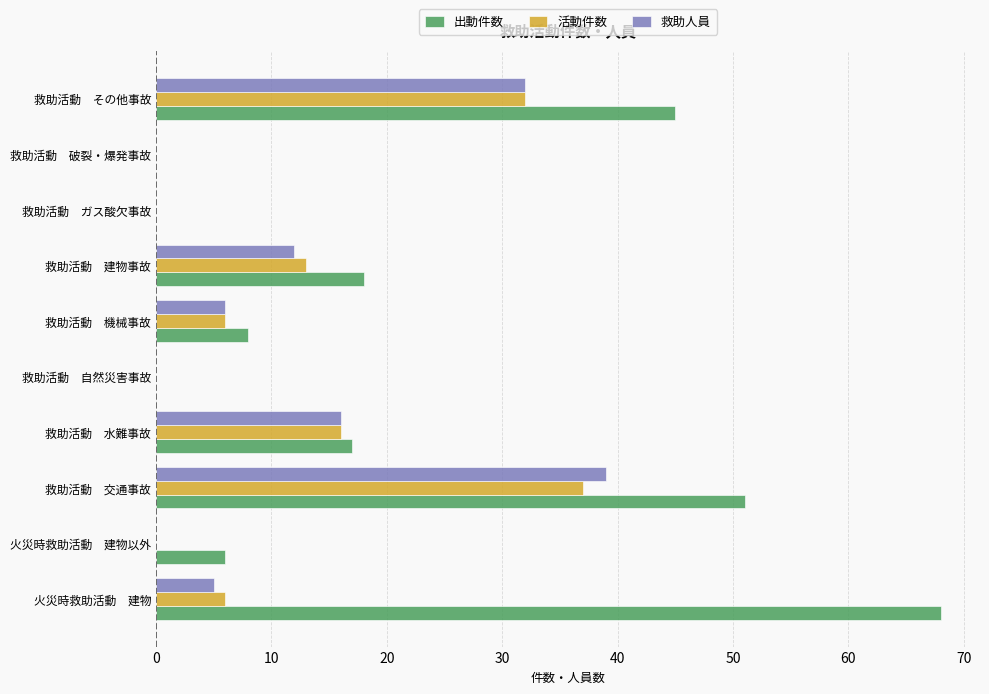

True or false: 活動件数 has a value of 6 at 救助活動　機械事故.

True